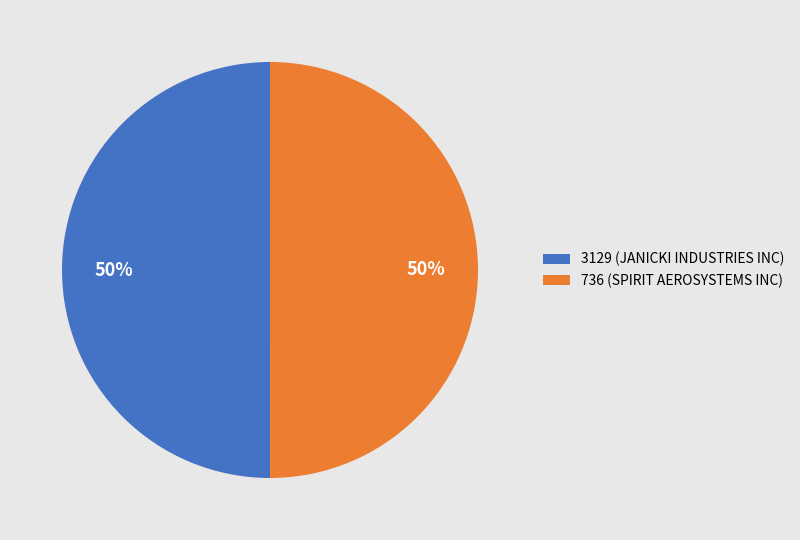

What percentage is the 736 (SPIRIT AEROSYSTEMS INC) slice, to the nearest percent?

50%